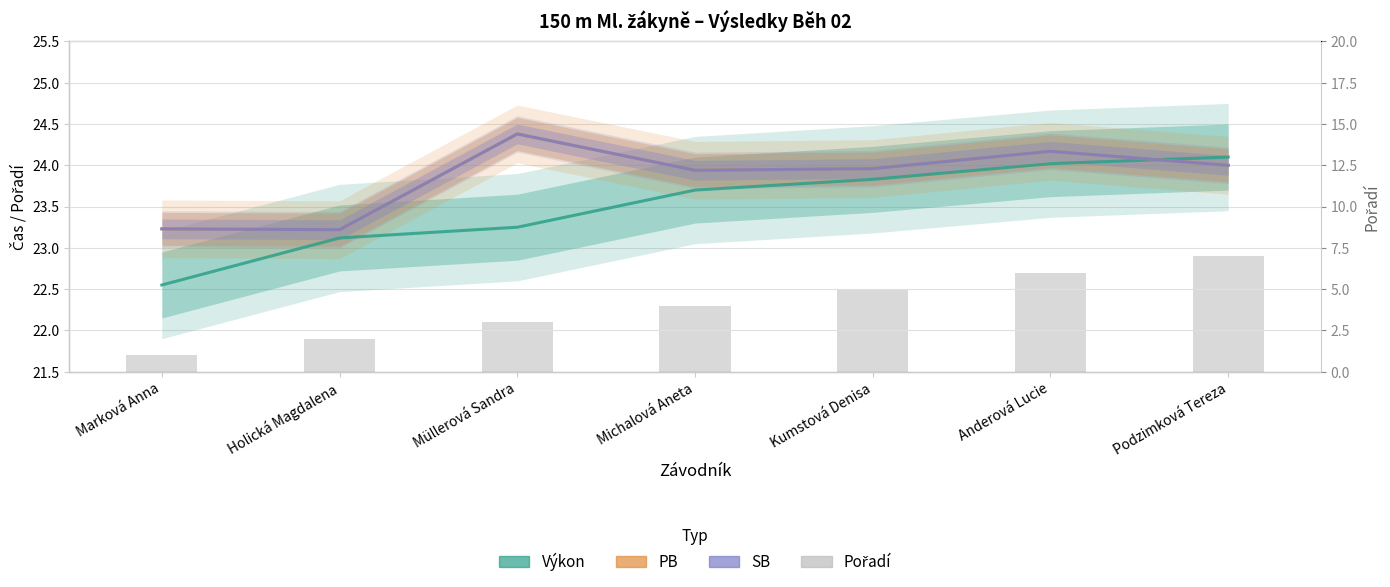

Which has a higher value, Marková Anna or Michalová Aneta?

Michalová Aneta